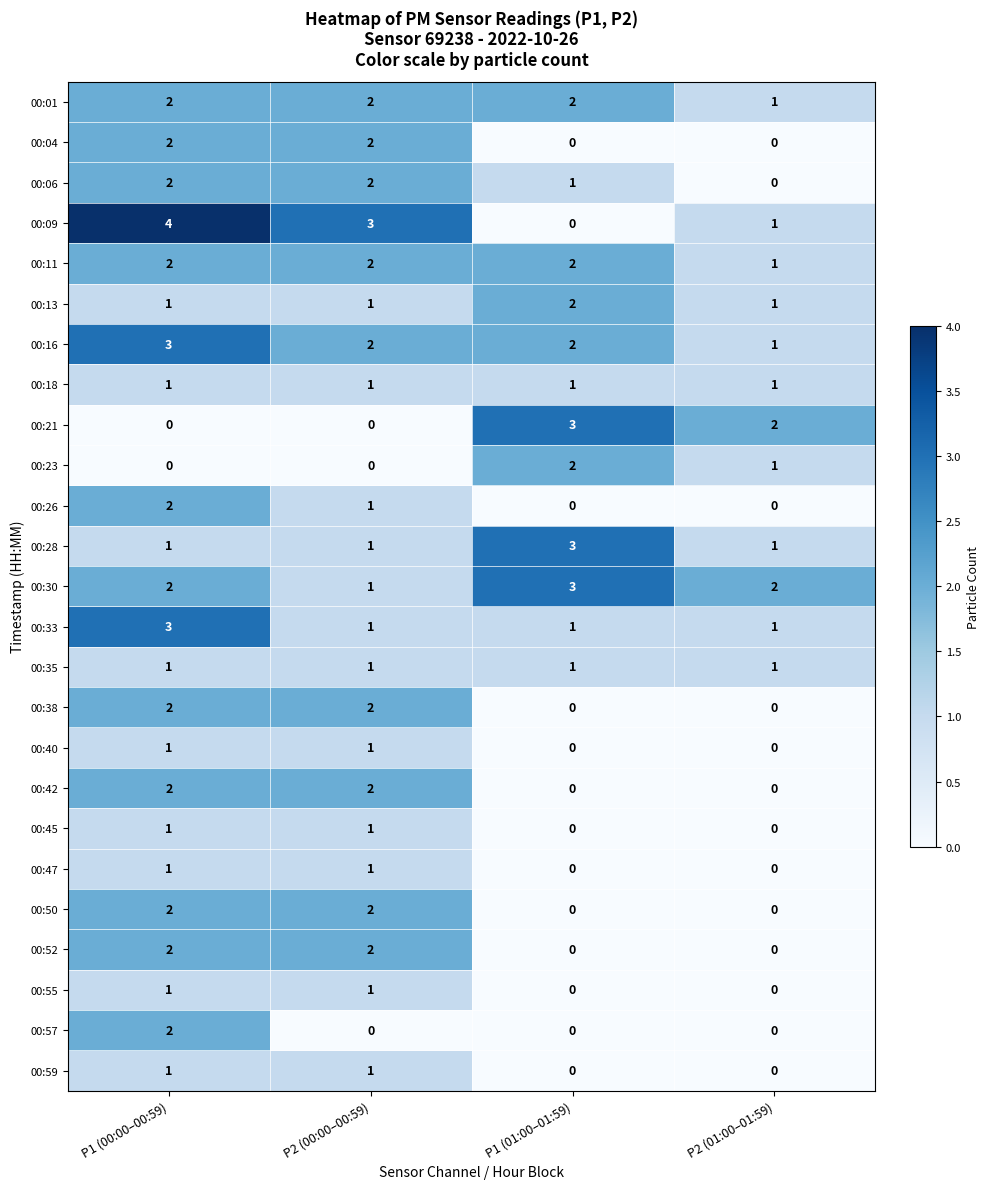

Count the 00:01 values in the range 2 to 3.

3